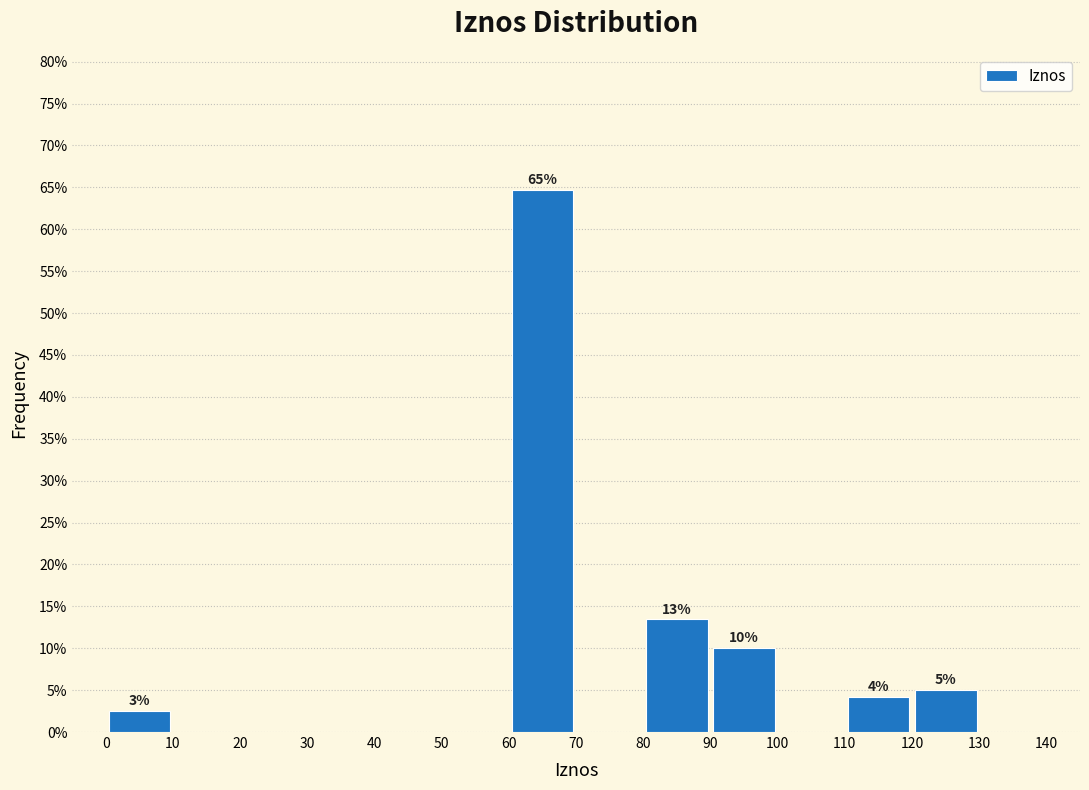

Over which range of the x-axis is the bar tallest?

60 to 70